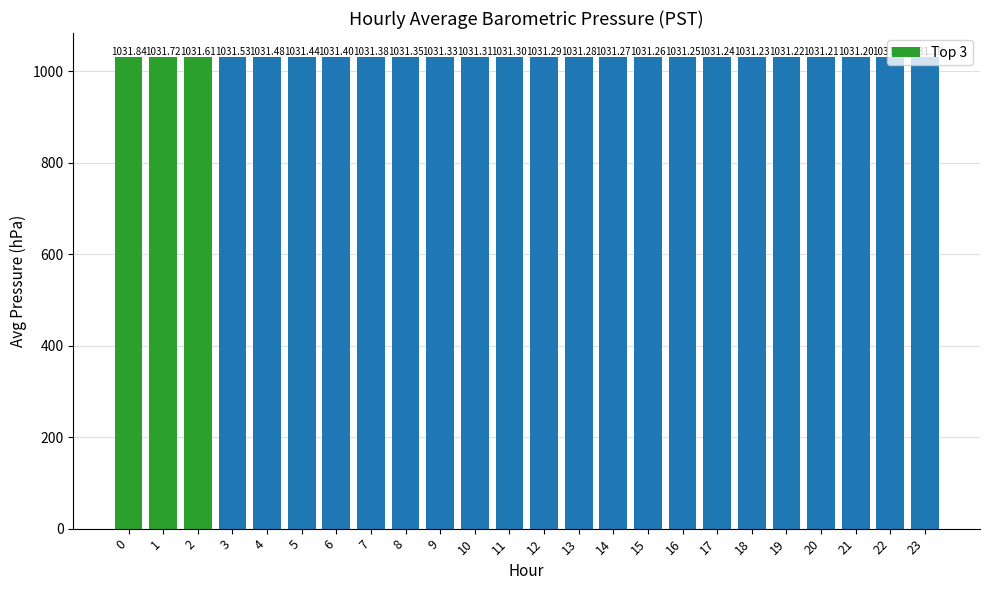

List the labels in order of value, largest first.

0, 1, 2, 3, 4, 5, 6, 7, 8, 9, 10, 11, 12, 13, 14, 15, 16, 17, 18, 19, 20, 21, 22, 23